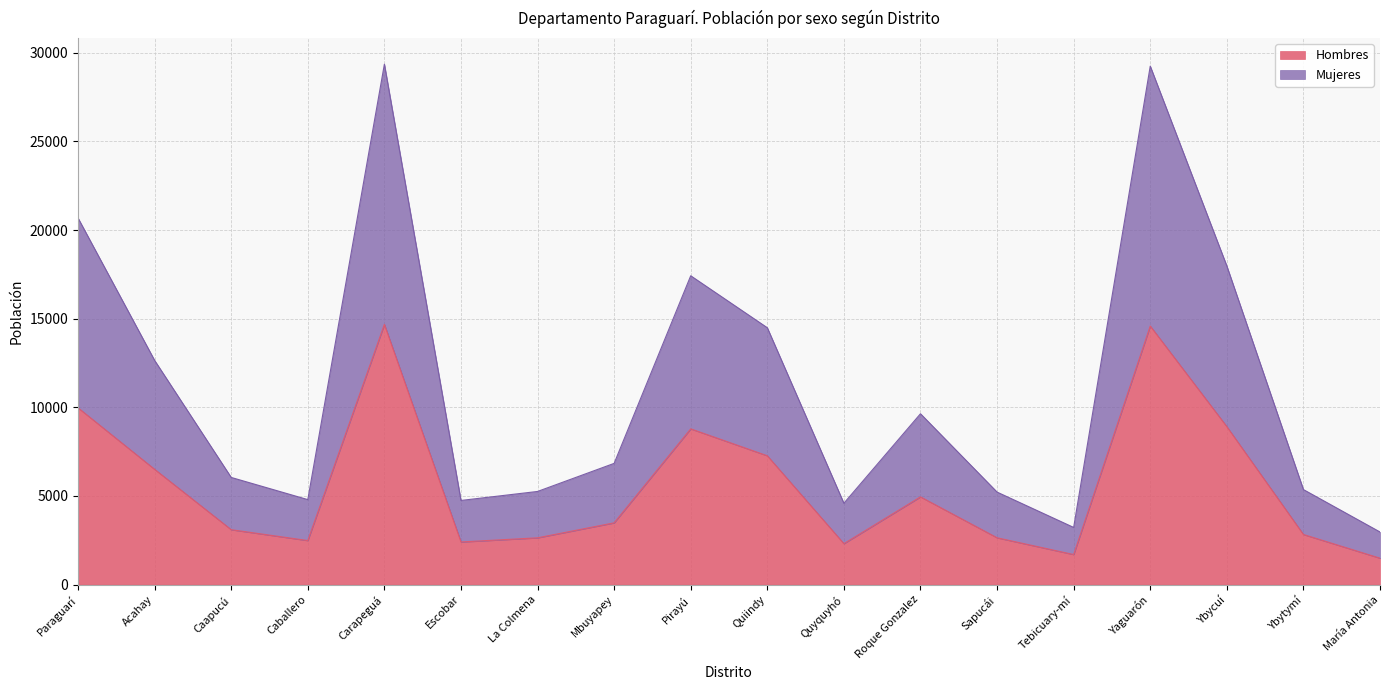

What is the total value across all series at Ybytymí?

5360